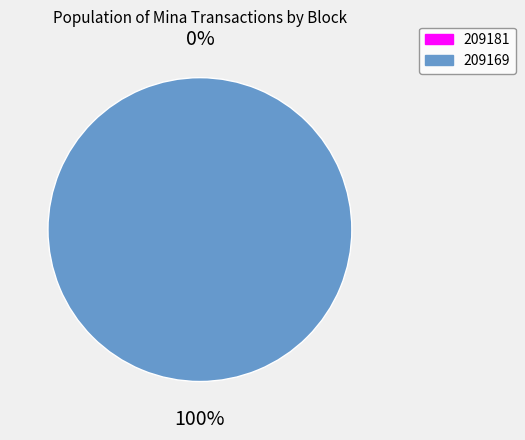

Between 209169 and 209181, which is larger?

209169